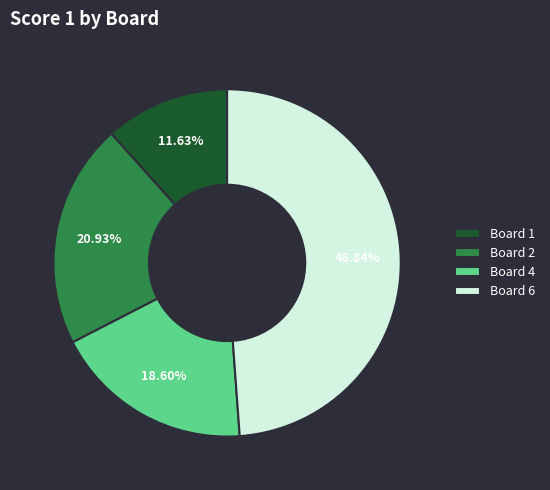

How many slices are in this pie chart?

4